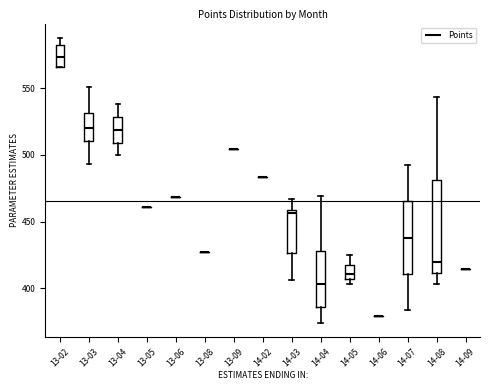

Reading left to right, transcribe this box plot: for each box, give where its median line is, the range the box spans, and where its two whiskers end, as read against the y-axis. The values are not printed on the chart, so give them approximately, as read against the axis.

13-02: median 575, box 565 to 580, whiskers 565 to 590
13-03: median 520, box 510 to 530, whiskers 495 to 550
13-04: median 520, box 510 to 530, whiskers 500 to 540
13-05: box collapsed to a line at 460, whiskers 460 to 460
13-06: box collapsed to a line at 470, whiskers 470 to 470
13-08: box collapsed to a line at 425, whiskers 425 to 425
13-09: box collapsed to a line at 505, whiskers 505 to 505
14-02: box collapsed to a line at 485, whiskers 485 to 485
14-03: median 455, box 425 to 460, whiskers 405 to 465
14-04: median 405, box 385 to 430, whiskers 375 to 470
14-05: median 410, box 405 to 420, whiskers 405 (just below the box's lower edge) to 425
14-06: box collapsed to a line at 380, whiskers 380 to 380
14-07: median 440, box 410 to 465, whiskers 385 to 495
14-08: median 420, box 410 to 480, whiskers 405 to 545
14-09: box collapsed to a line at 415, whiskers 415 to 415